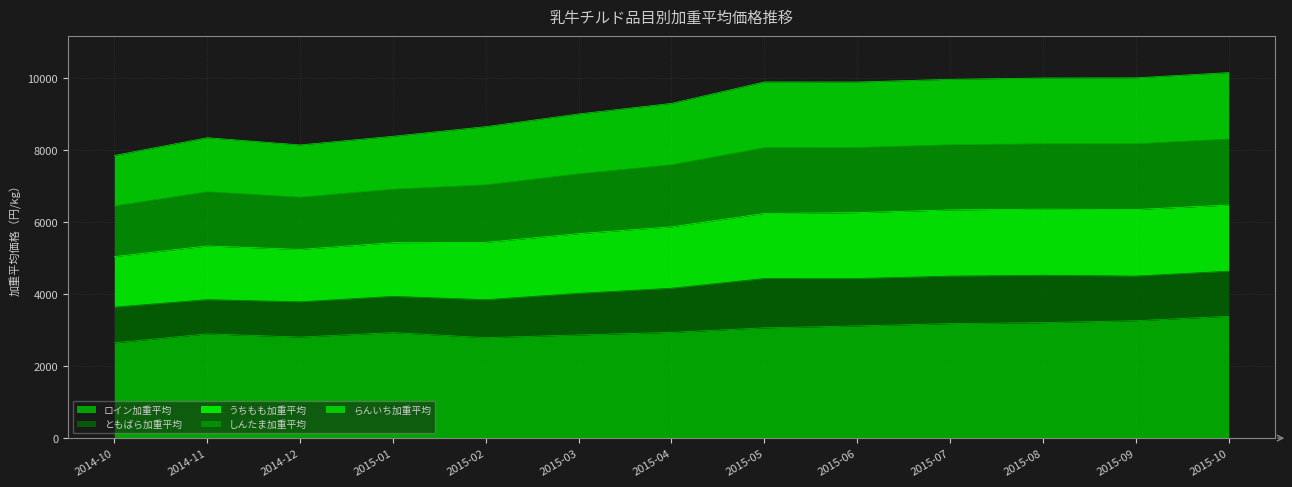

What is the smallest value displayed?

2644.4